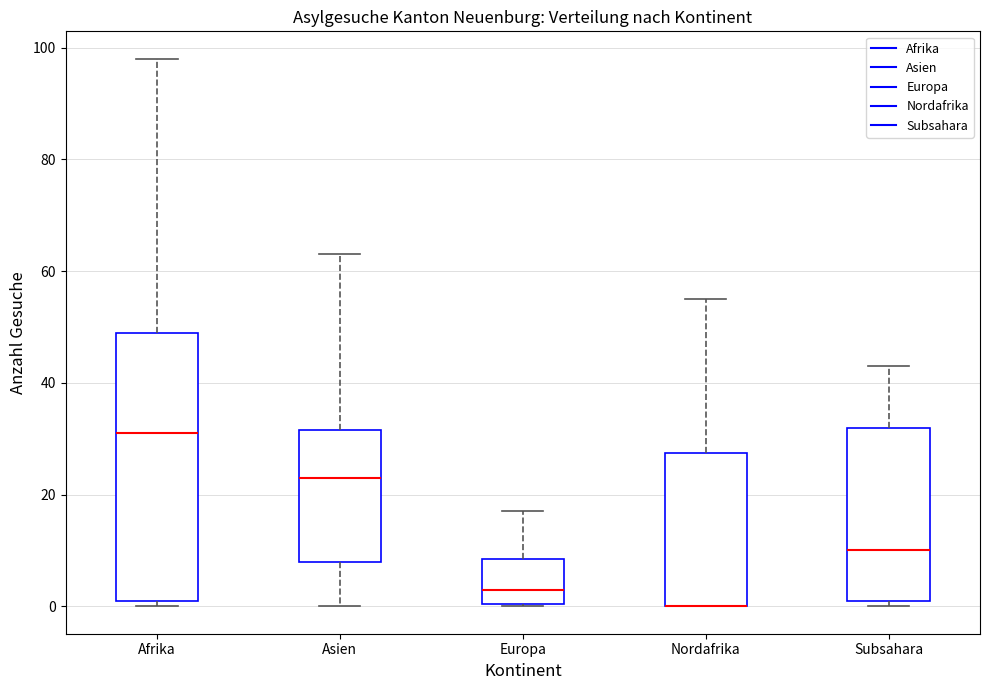

Reading left to right, read every box against the y-axis: the position of its median line, the range the box covers, and the ends of its whiskers. The values are not printed on the chart, so give them approximately, as read against the axis.

Afrika: median 32, box 2 to 50, whiskers 0 to 98
Asien: median 24, box 8 to 32, whiskers 0 to 64
Europa: median 4, box 0 to 8, whiskers 0 to 18
Nordafrika: median 0 (drawn on the box's lower edge), box 0 to 28, whiskers 0 to 56
Subsahara: median 10, box 2 to 32, whiskers 0 to 44